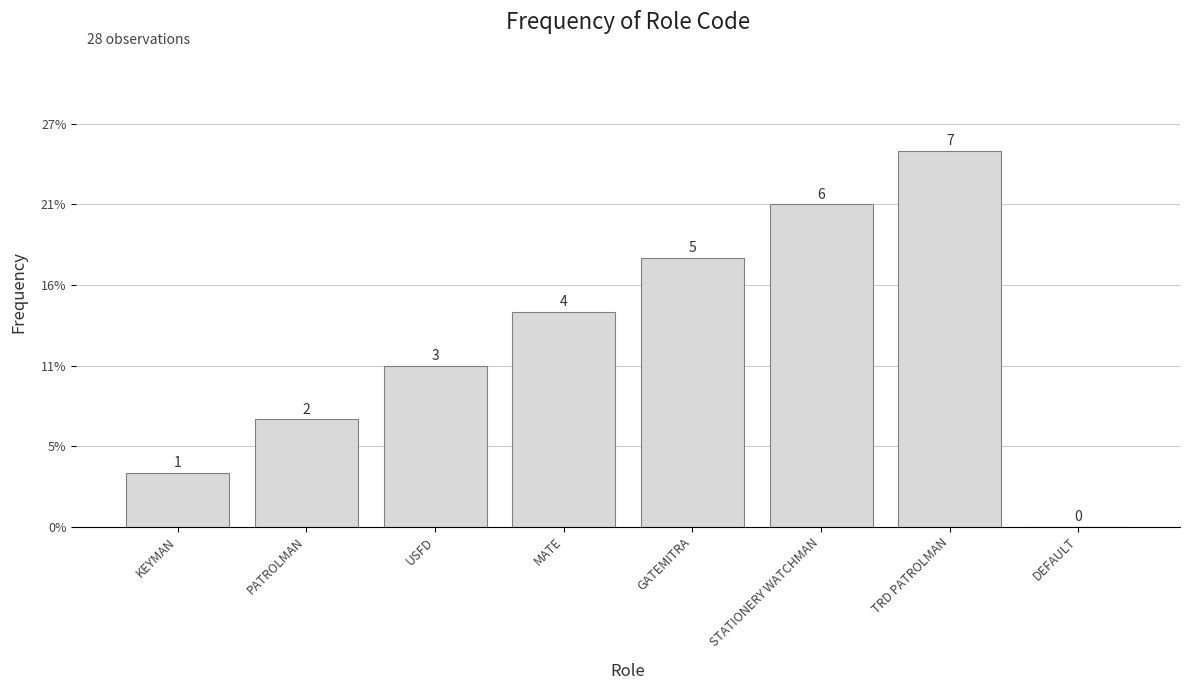

Rank the categories by value from lowest to highest.

DEFAULT, KEYMAN, PATROLMAN, USFD, MATE, GATEMITRA, STATIONERY WATCHMAN, TRD PATROLMAN